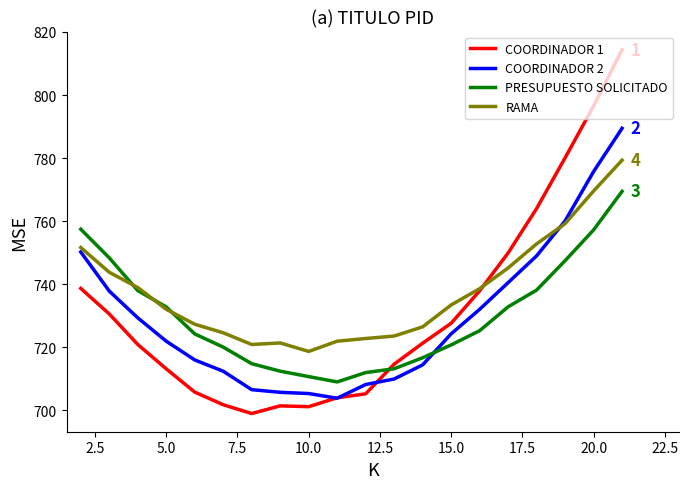

Is this an area chart (filled region under the line)?

No